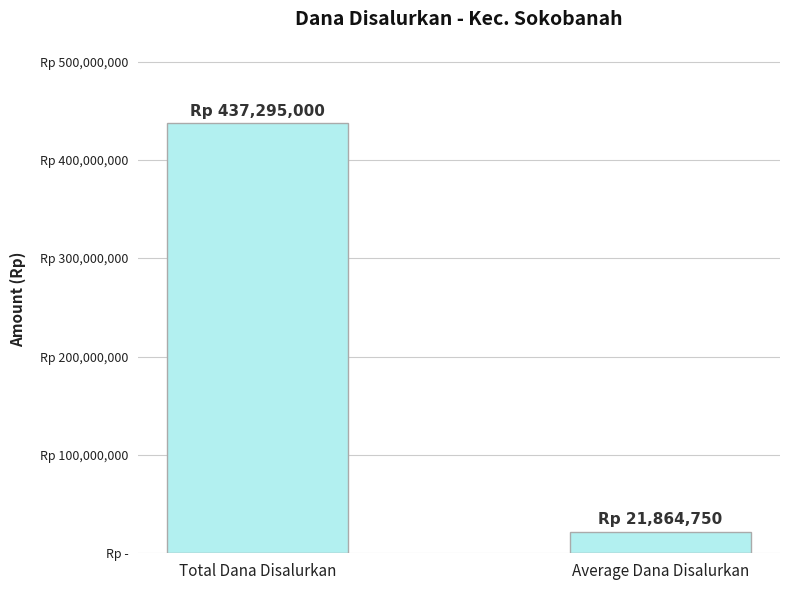

The value at Total Dana Disalurkan is 437295000. True or false?

True